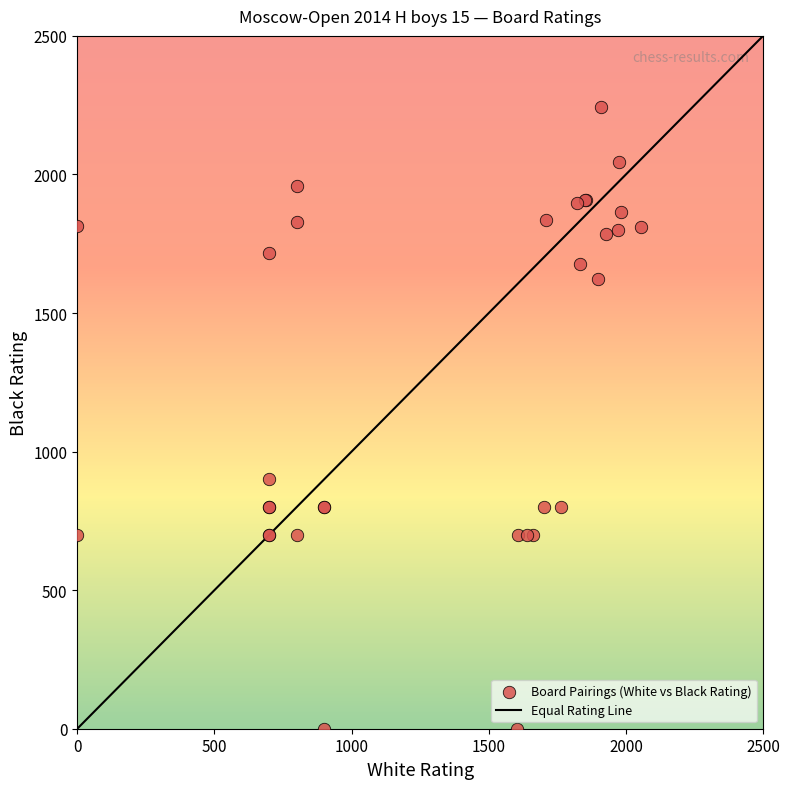

What Y value in the scatter plot is closest to 1122?

900